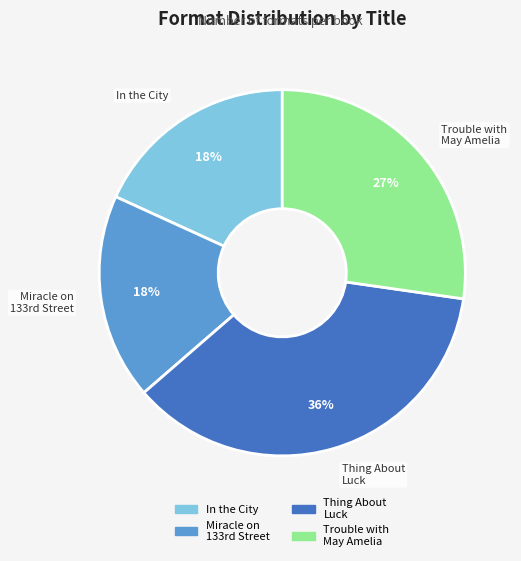

How many segments does this pie chart have?

4